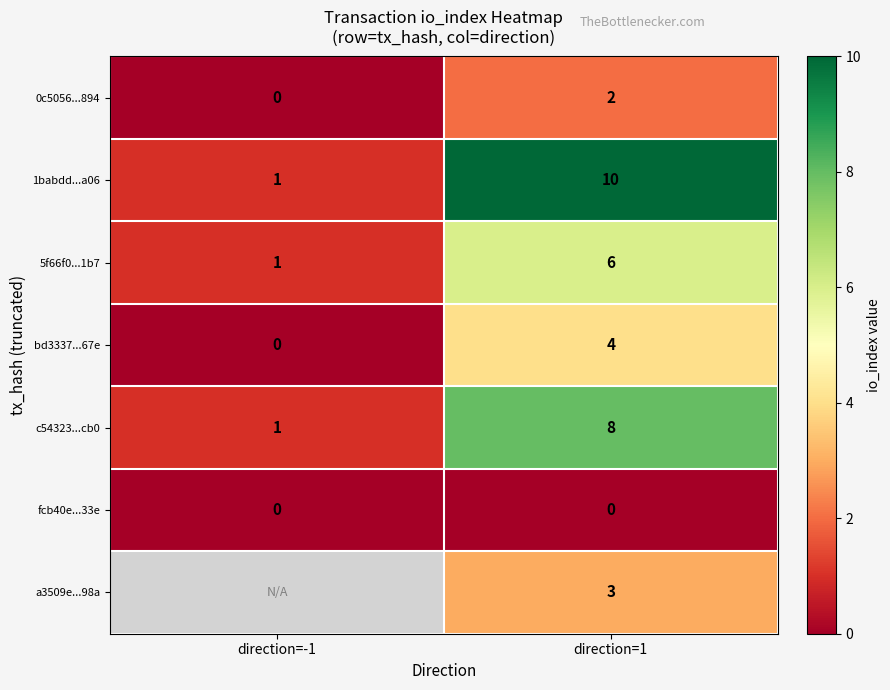

Count the number of data series in this chart.

7